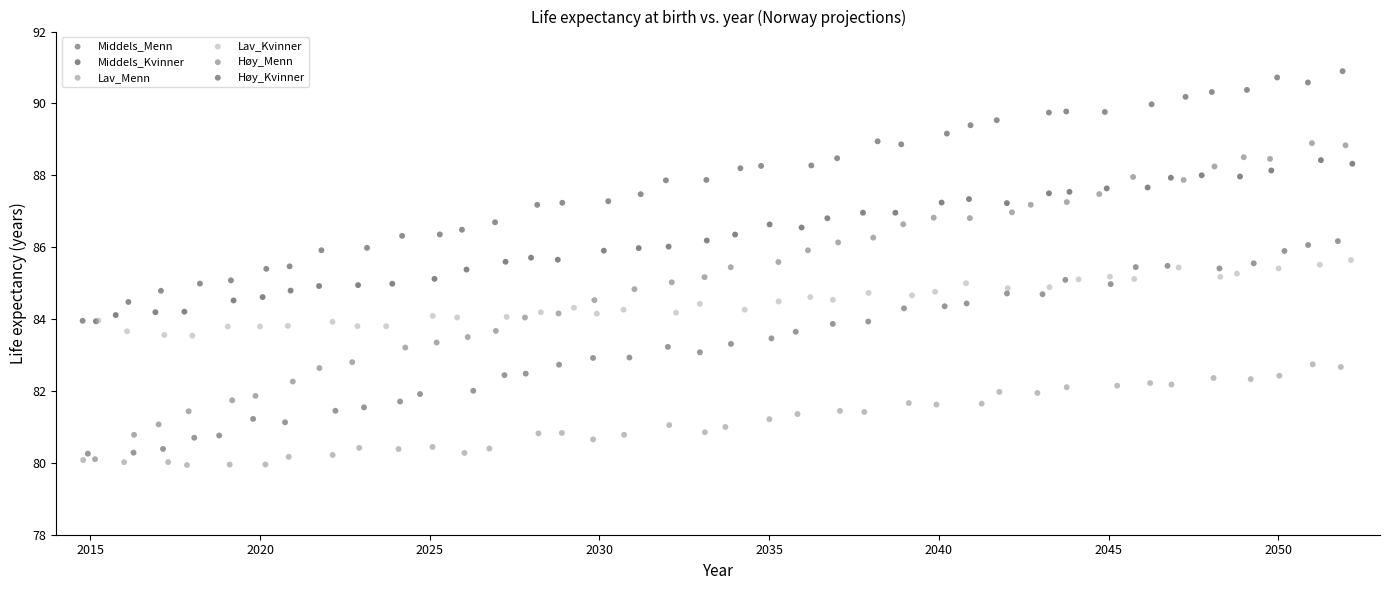

Which series has the widest spread of Y values?

Høy_Menn